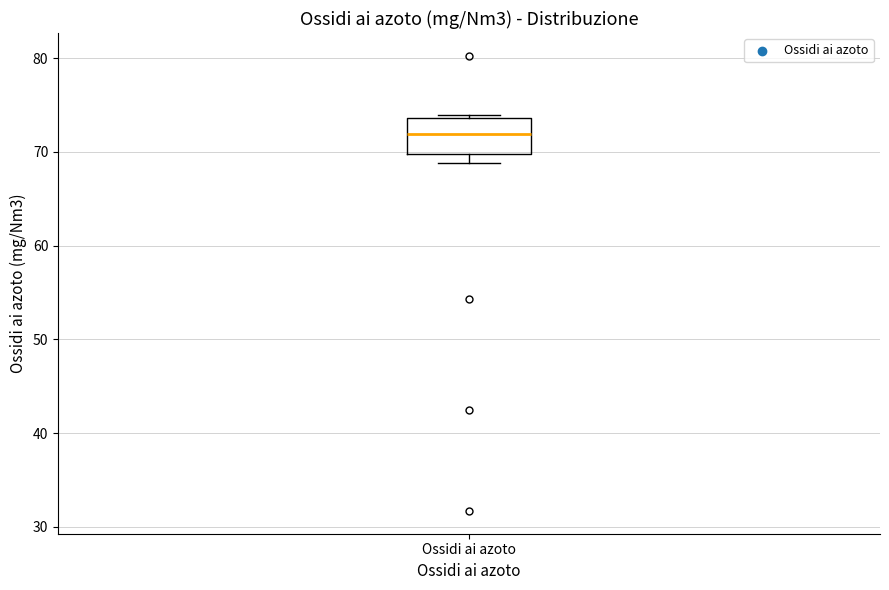

Where does the median line of the box for Ossidi ai azoto sit on the y-axis? The values are not printed on the chart, so give them approximately, as read against the axis.

72